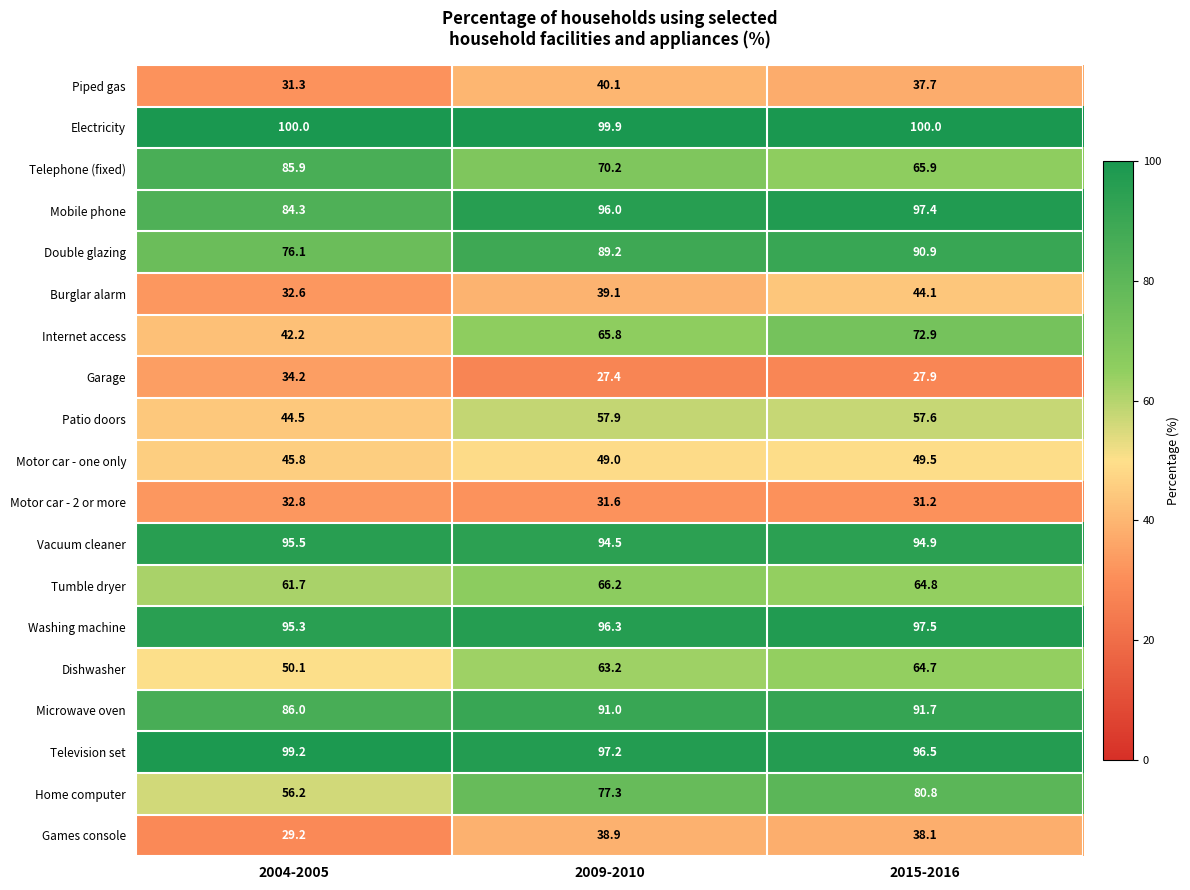

How many distinct data groups are displayed?

19